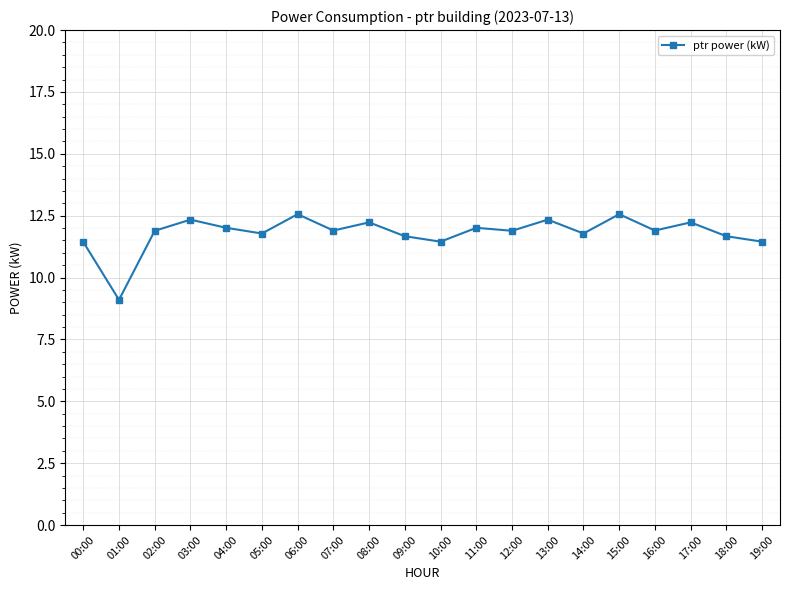

True or false: the data shows 11.4 at 19:00.

True